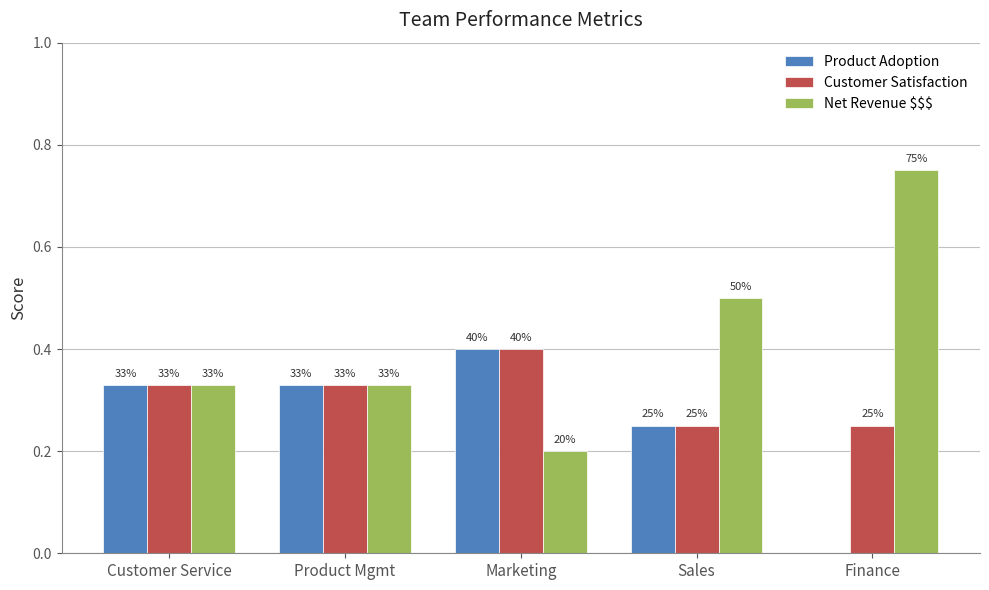

How many groups of bars are there?

5